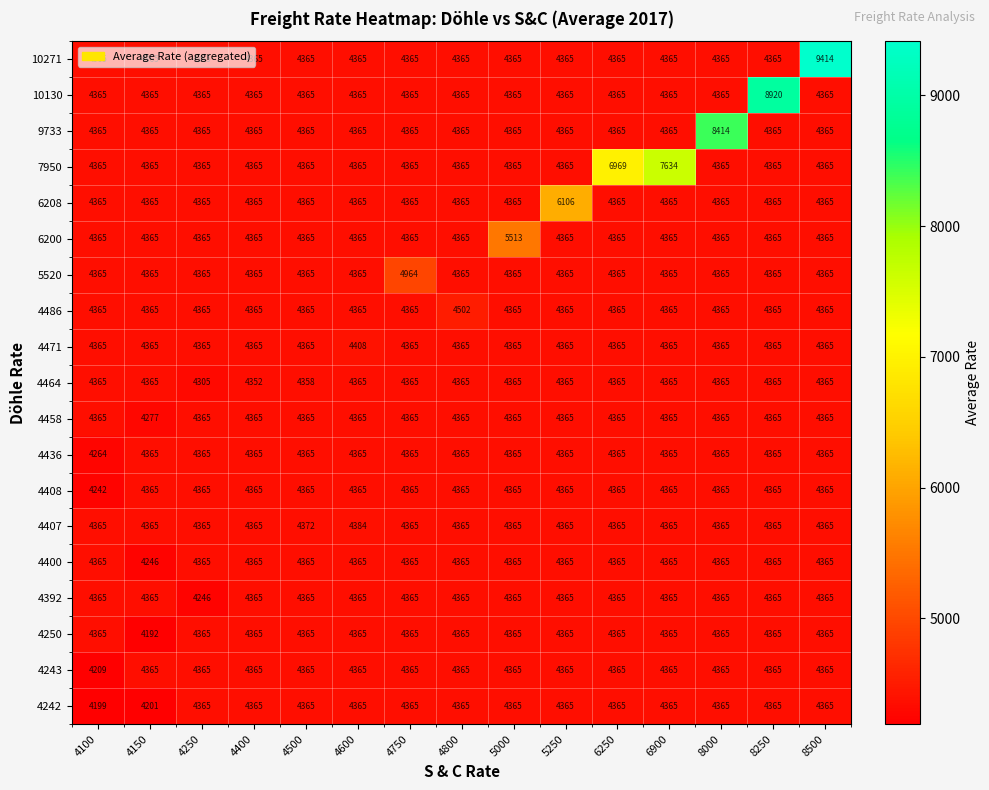

What is the total value across all series at 4150?

82391